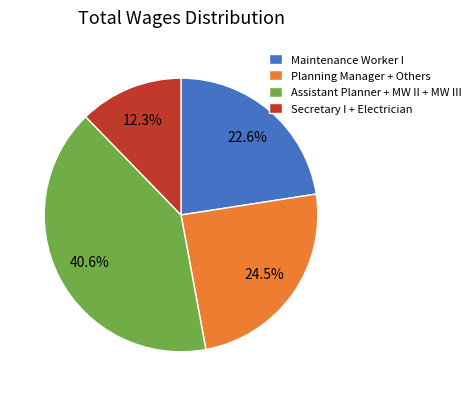

What is the ratio of the value at Planning Manager + Others to the value at Maintenance Worker I?

1.1